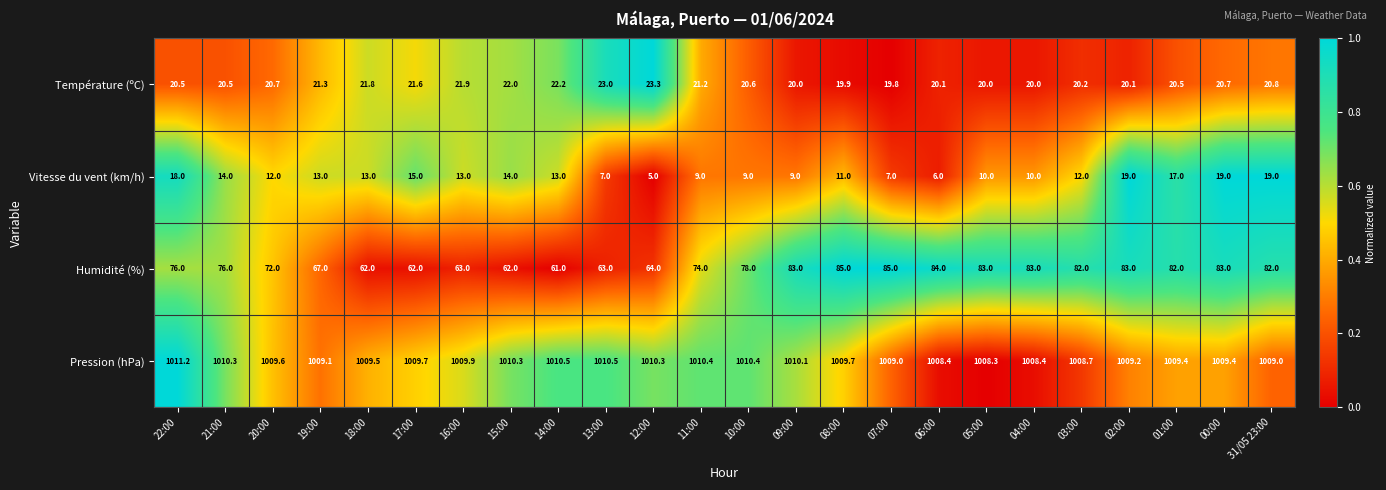

What is the sum of the Pression (hPa) values at 20:00 and 13:00?

2020.1